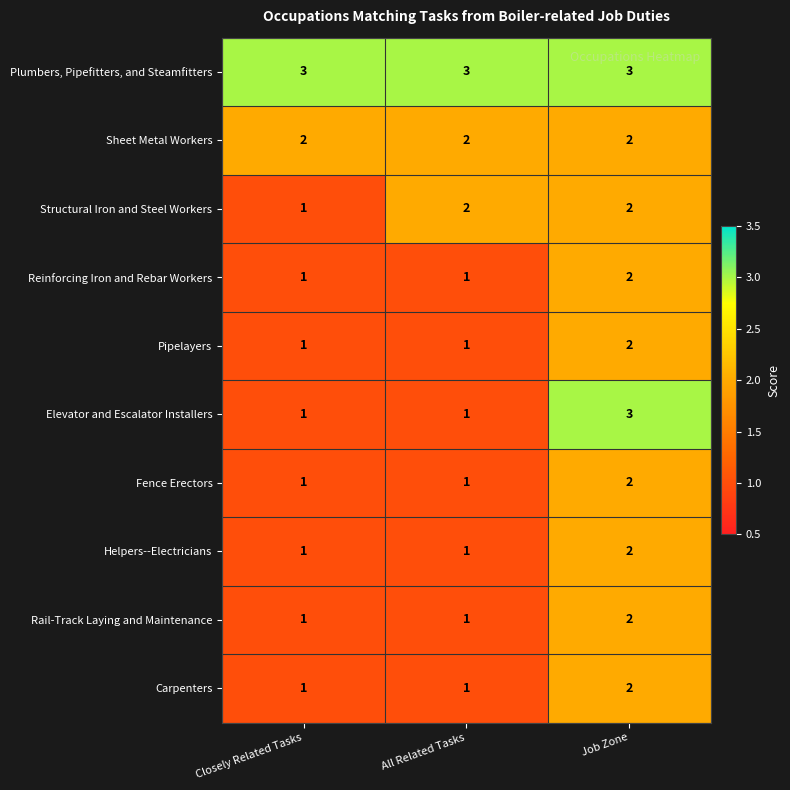

Which series has the largest total across all categories?

Plumbers, Pipefitters, and Steamfitters